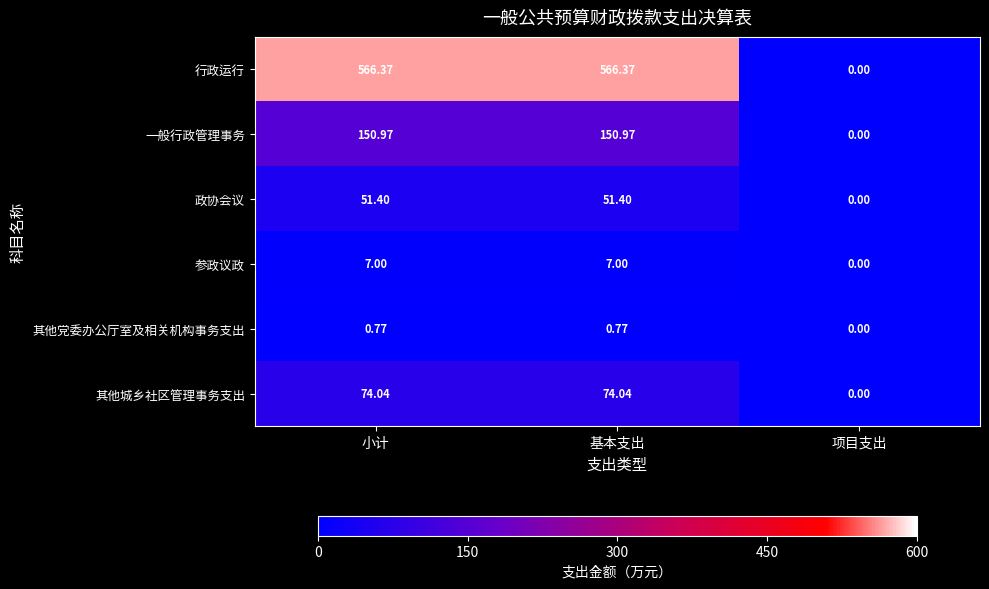

Rank the series at 基本支出 from lowest to highest value.

其他党委办公厅室及相关机构事务支出, 参政议政, 政协会议, 其他城乡社区管理事务支出, 一般行政管理事务, 行政运行